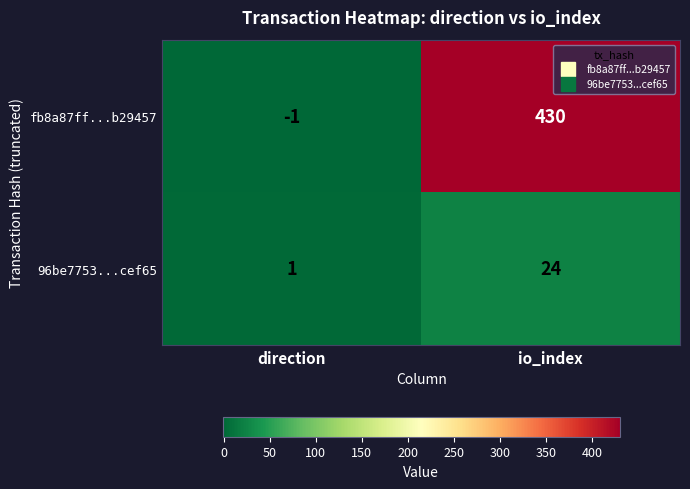

List the series in order of their overall mean, highest first.

fb8a87ff...b29457, 96be7753...cef65